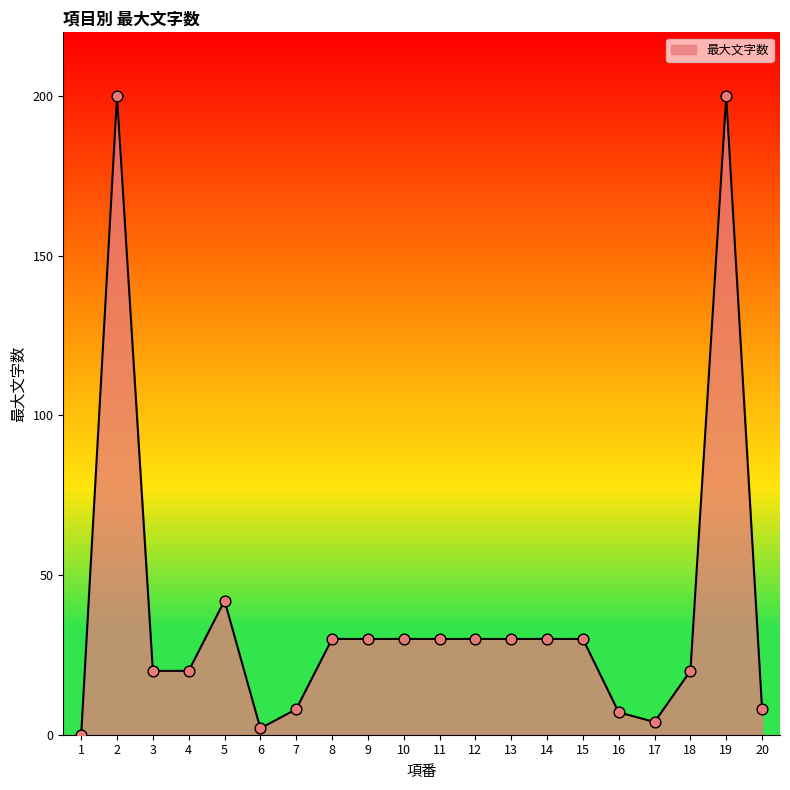

What is the change in value from 8 to 17?

-26